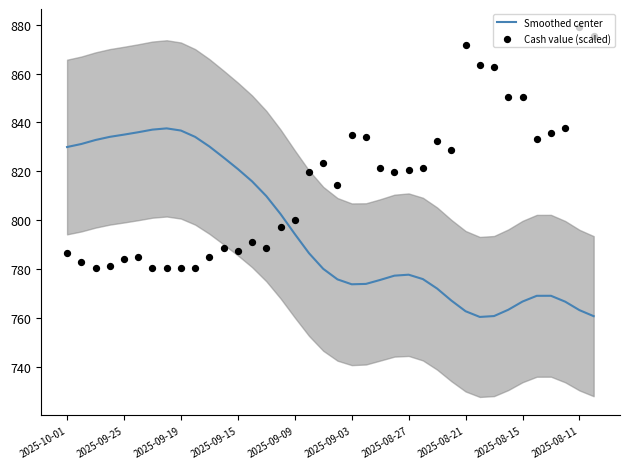

Is the value of Smoothed center at 13 greater than the value of Cash value (scaled) at 37?

No